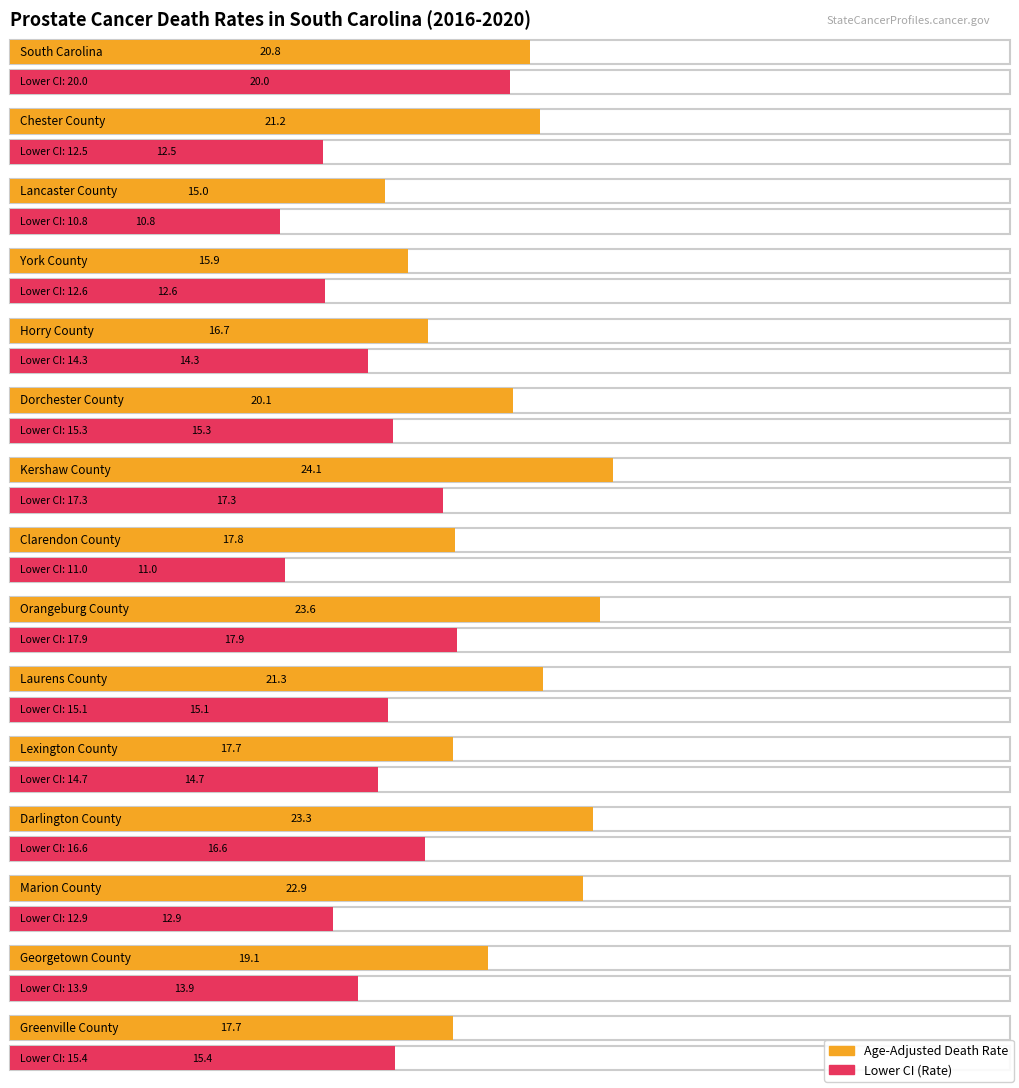

What is the smallest value displayed?

10.8